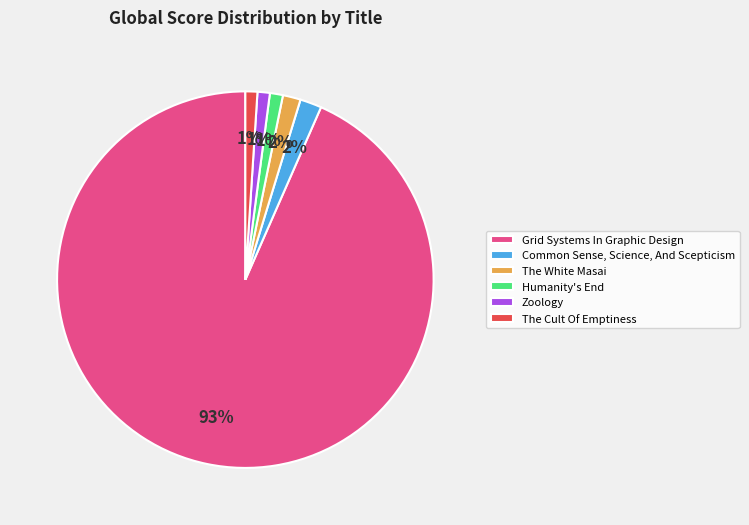

Count the number of slices in the pie.

6